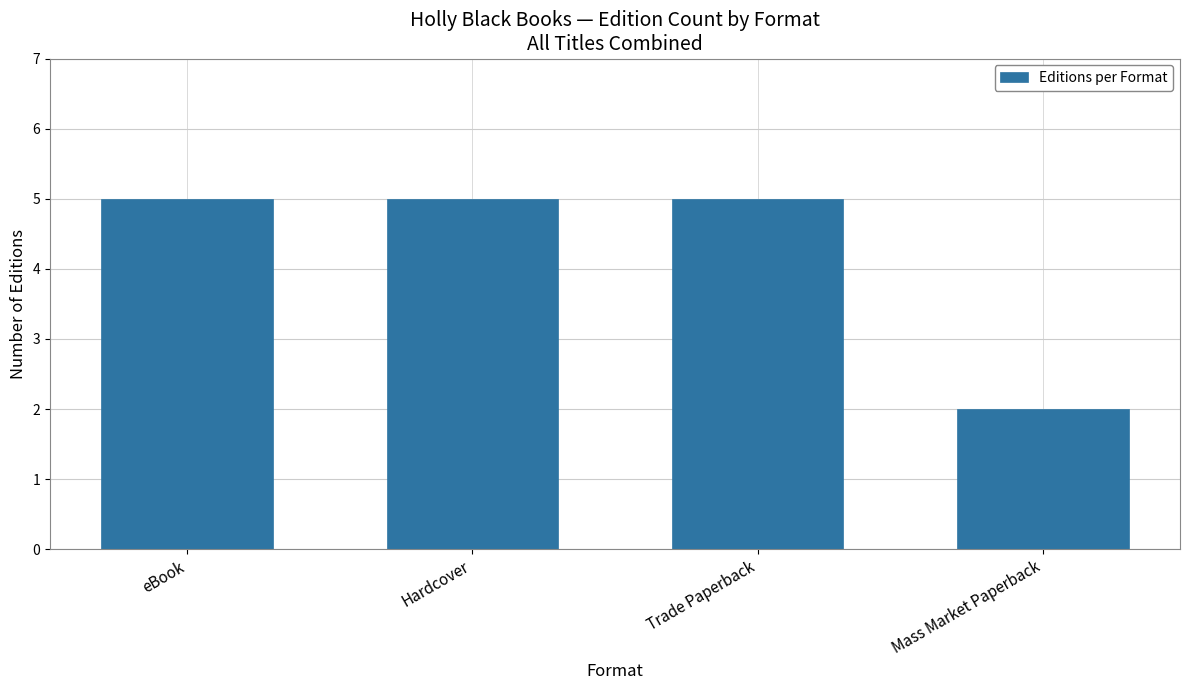

True or false: the data shows 3 at Mass Market Paperback.

False